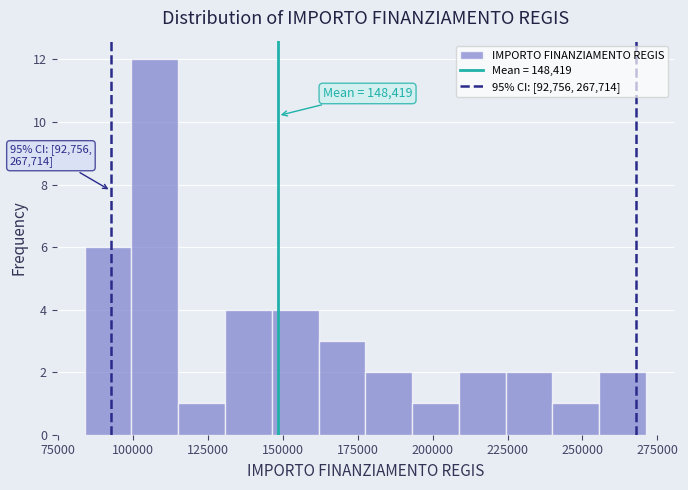

Read against the x-axis, roughly where is the centre of the tallest bar?

105000